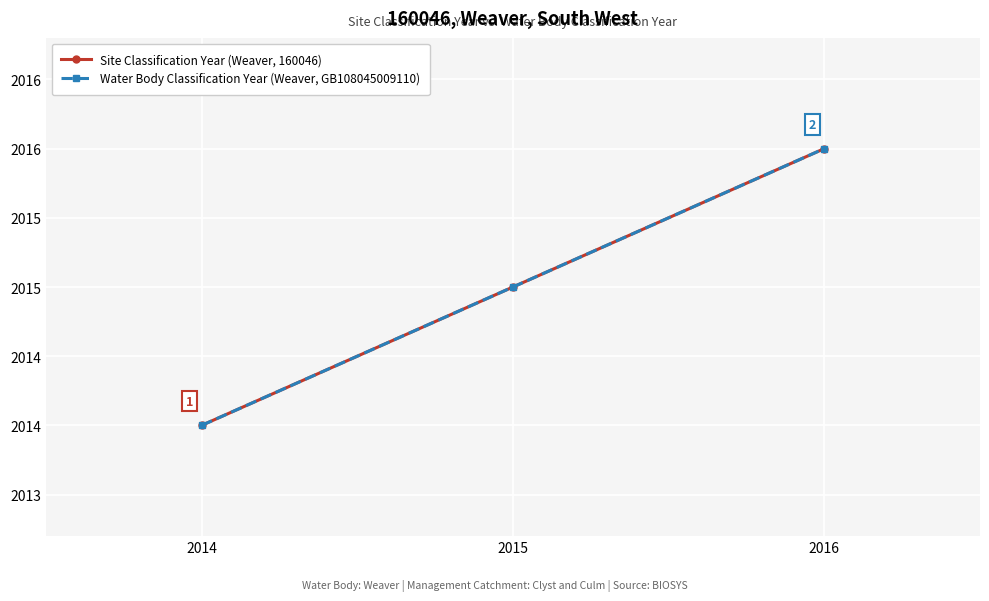

Is this an area chart (filled region under the line)?

No